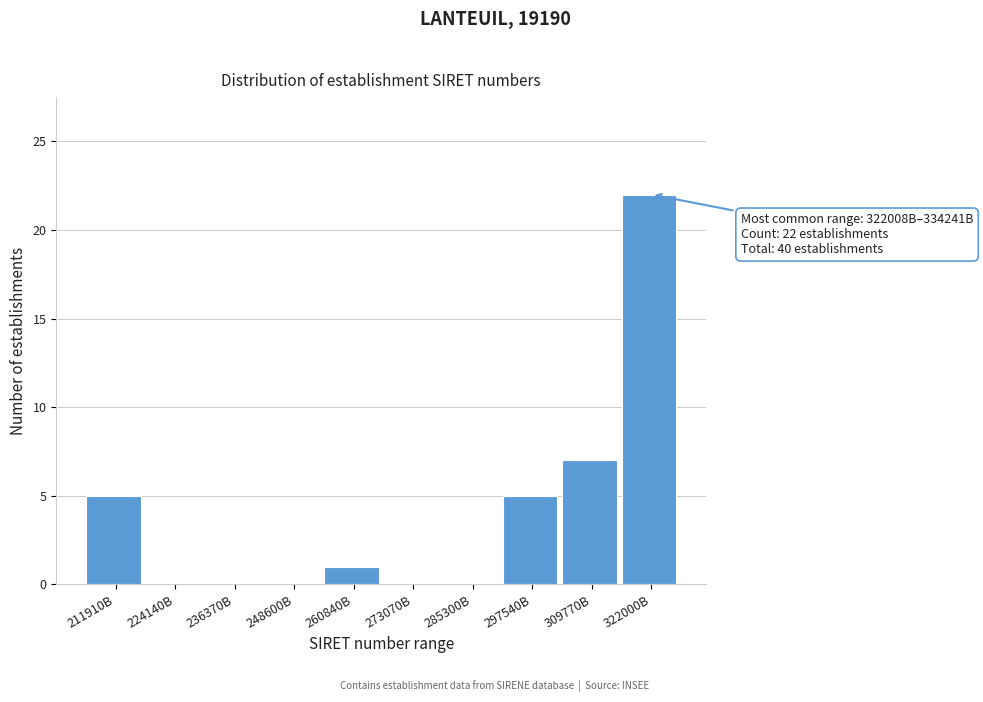

Reading left to right, list all the values displayed in this chart.

211910B=5	224140B=0	236370B=0	248600B=0	260840B=1	273070B=0	285300B=0	297540B=5	309770B=7	322000B=22